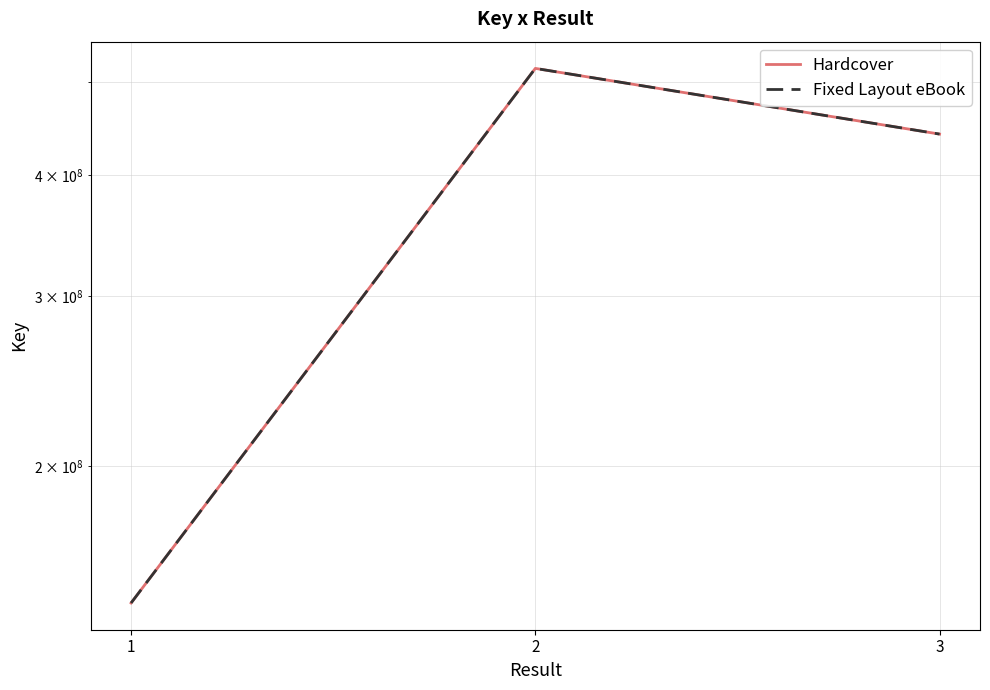

At how many categories does at least one series exceed 183822663?

2